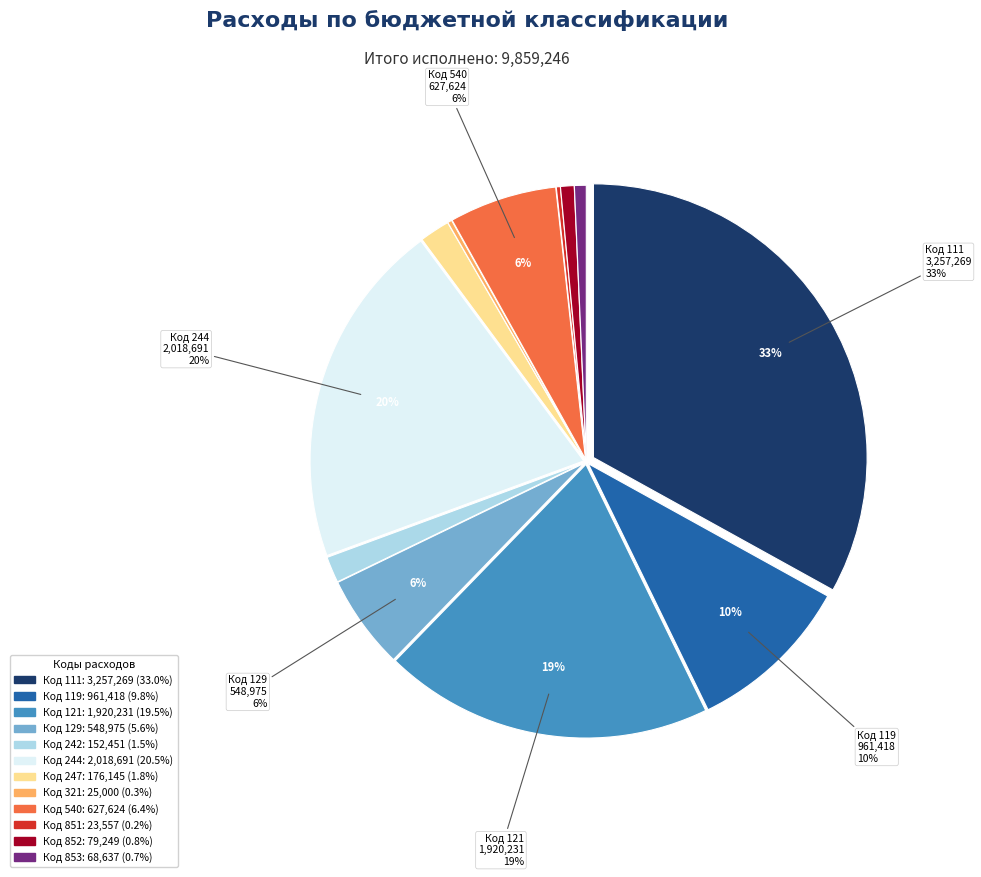

To the nearest percent, what is the average slice percentage?

8%